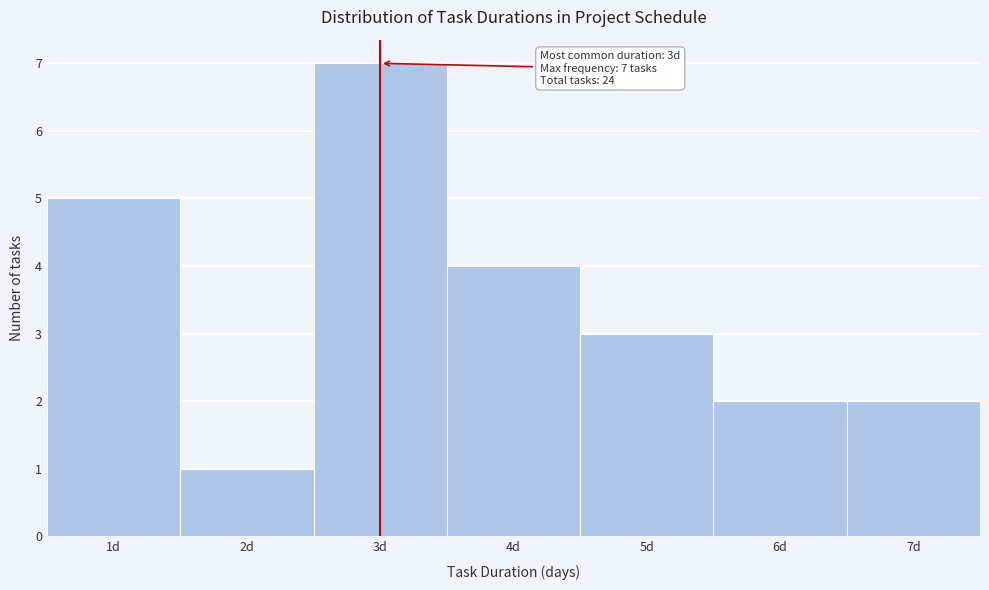

Which range on the x-axis has the tallest bar?

2.5 to 3.5